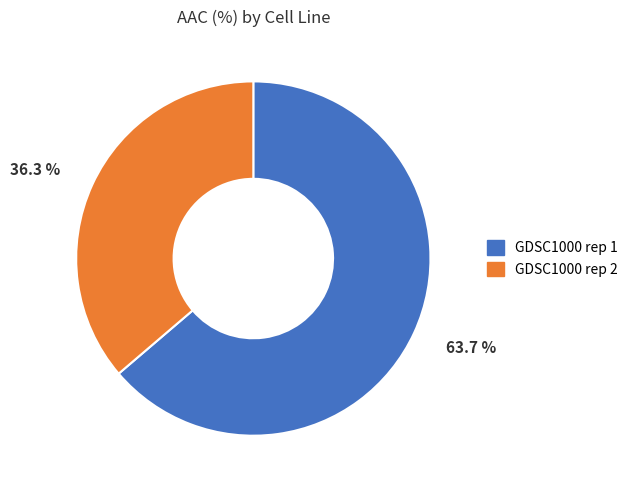

Which category has the biggest portion of the pie?

GDSC1000 rep 1